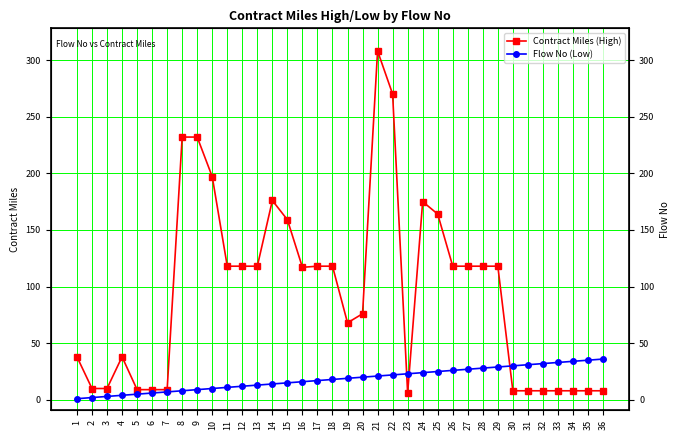

How many data points does each series have?

36